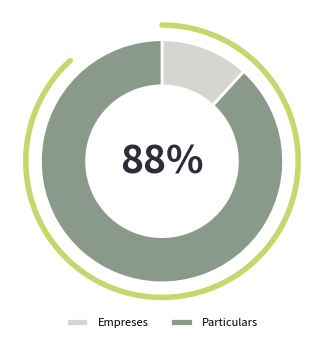

To the nearest percent, what portion does Particulars represent?

88%